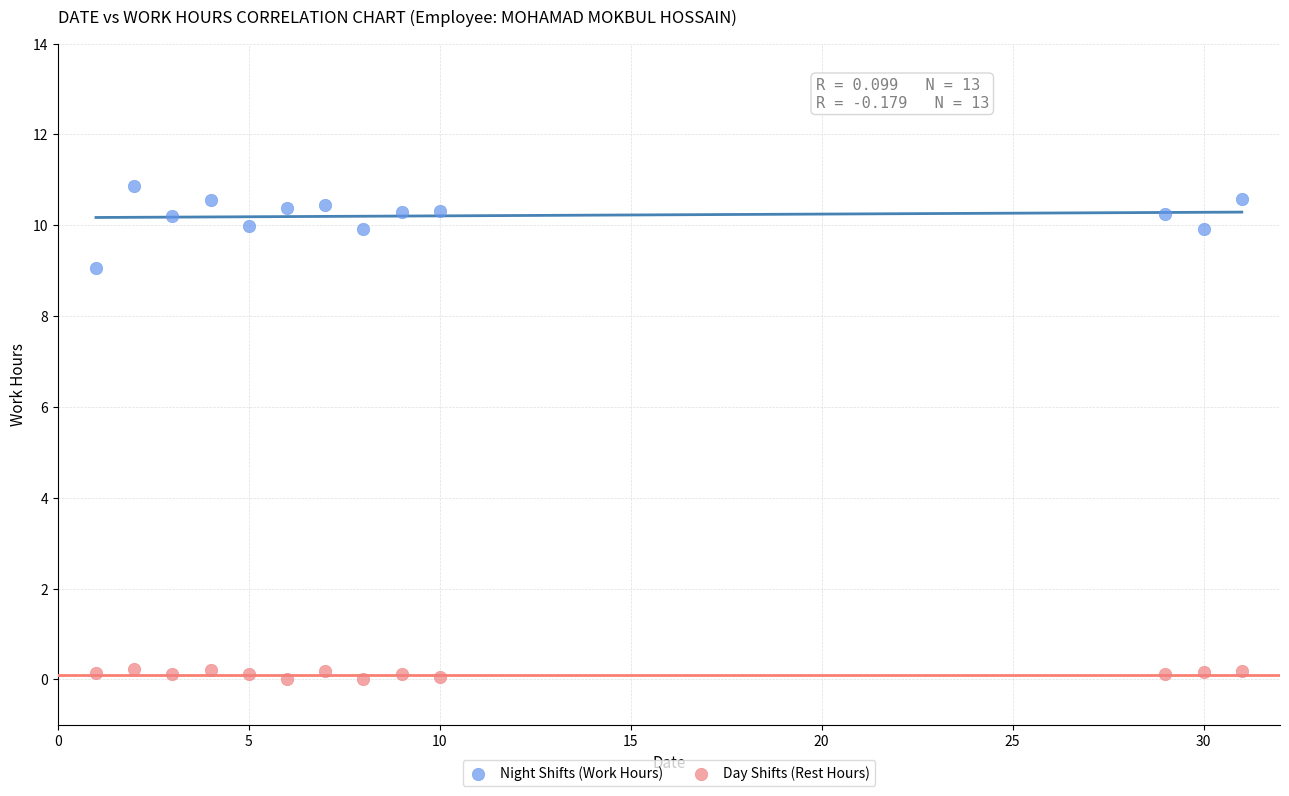

Which series has the largest Y range (max minus min)?

Night Shifts (Work Hours)